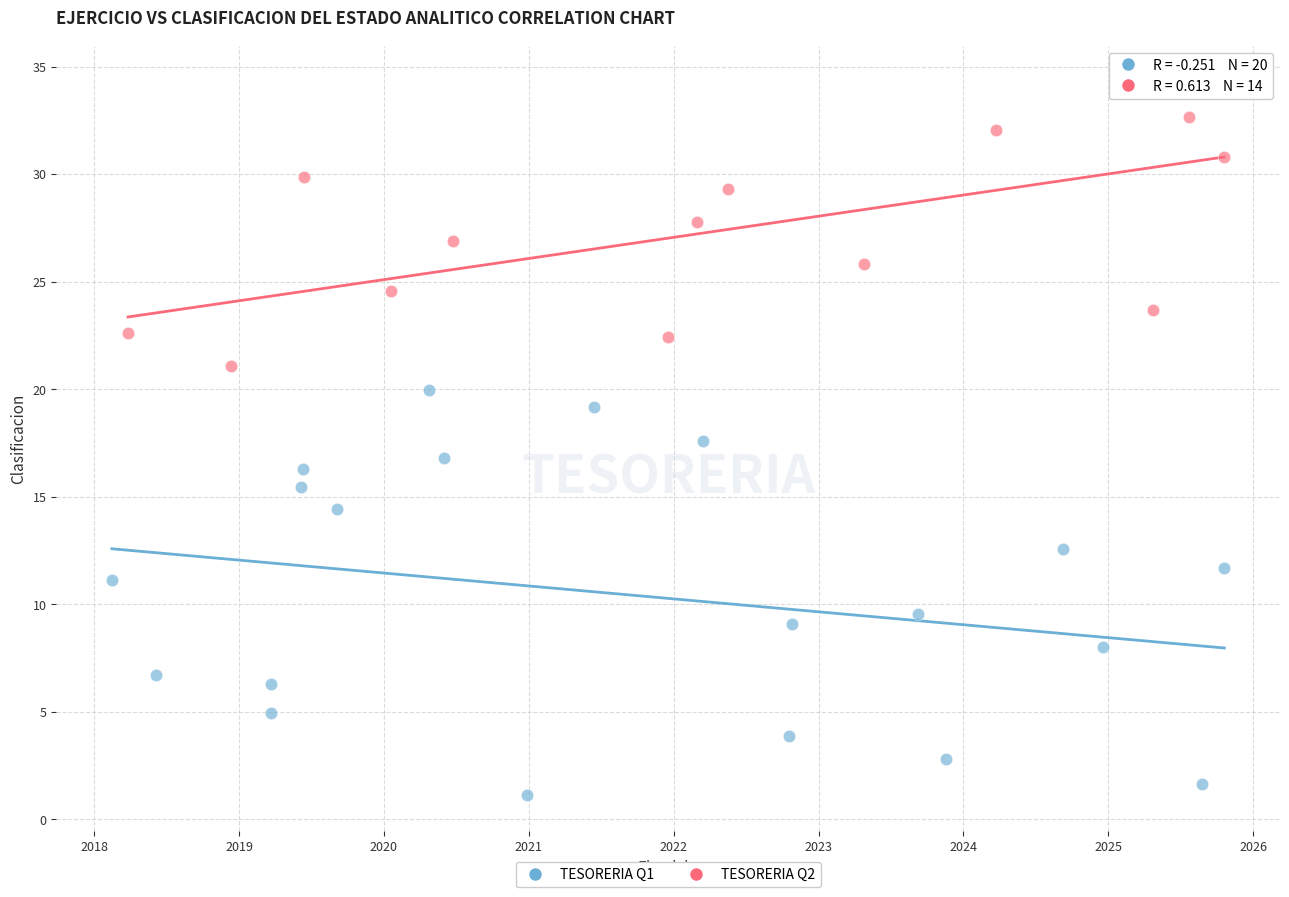

Which series has the largest Y range (max minus min)?

TESORERIA Q1